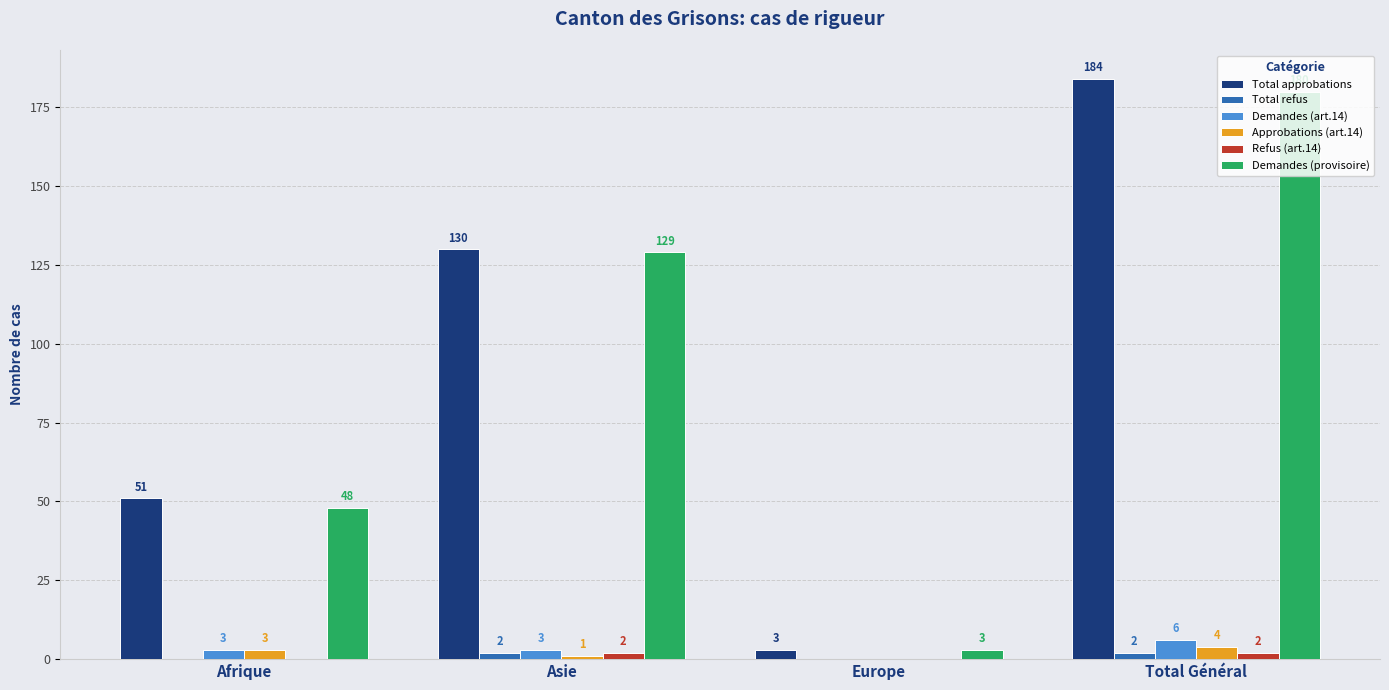

The Demandes (provisoire) series shows 21 at Afrique. True or false?

False